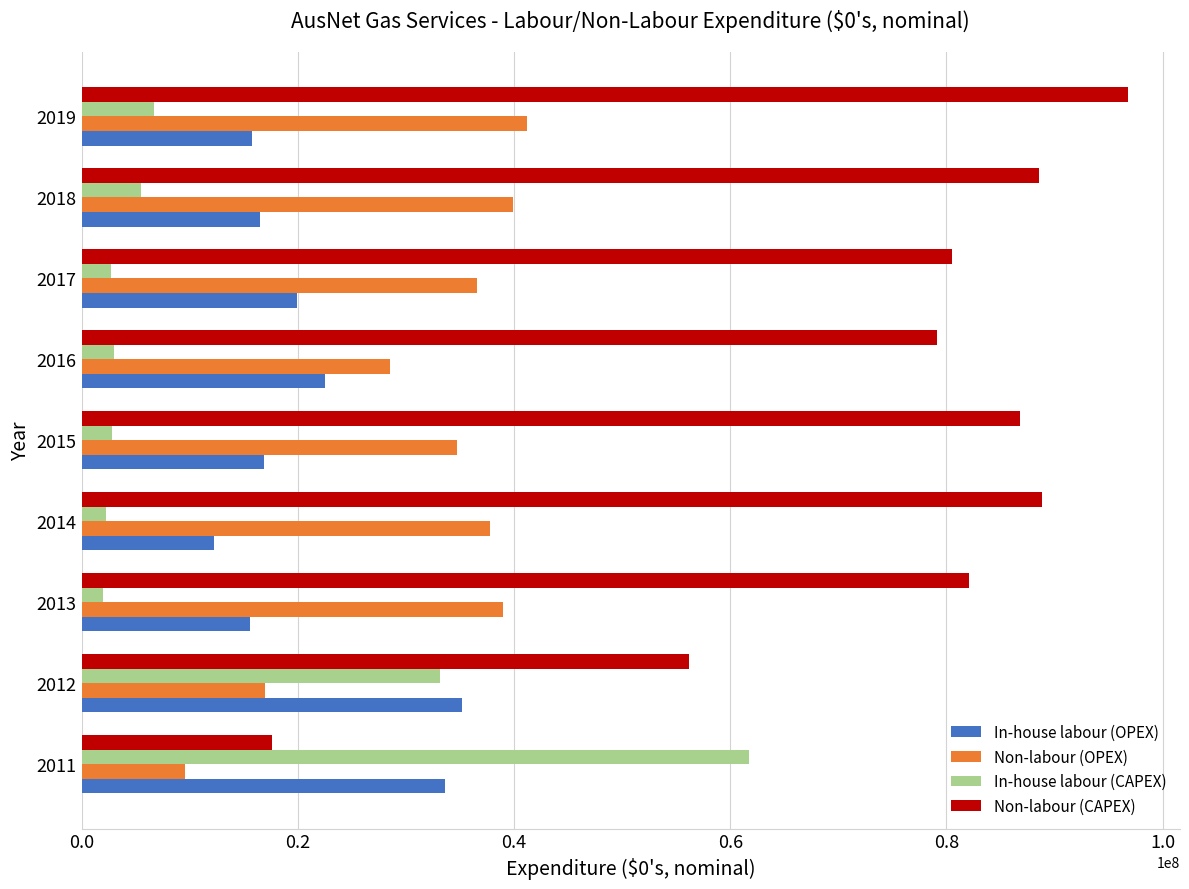

What is the difference between the highest and lowest values at 2011?

52140027.6